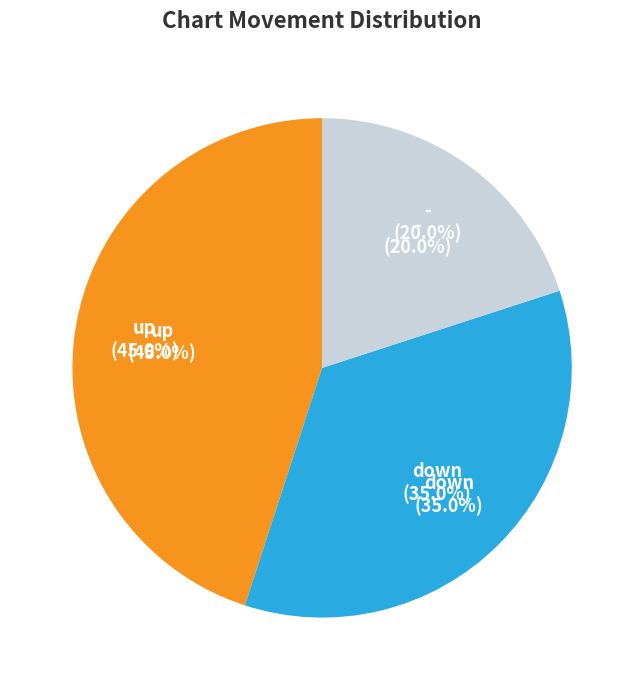

What is the change in value from up to -?

-25